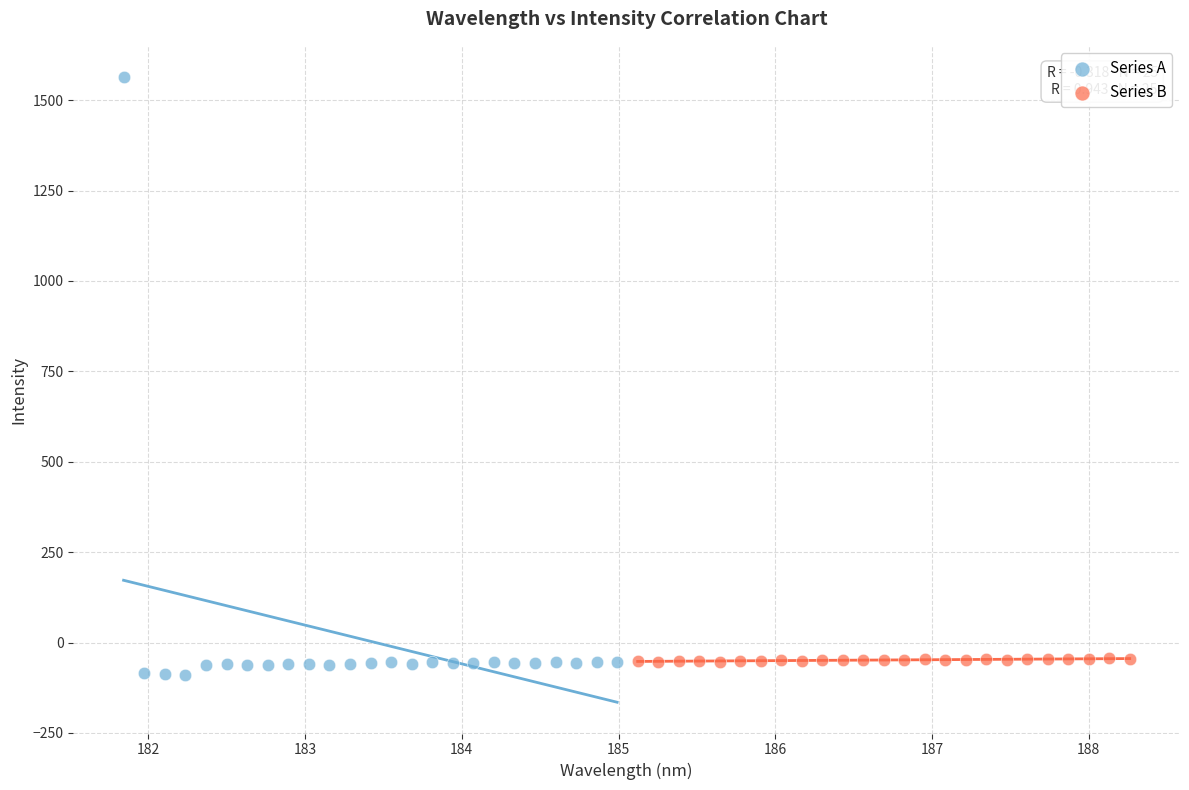

Which series reaches the maximum Y coordinate?

Series A